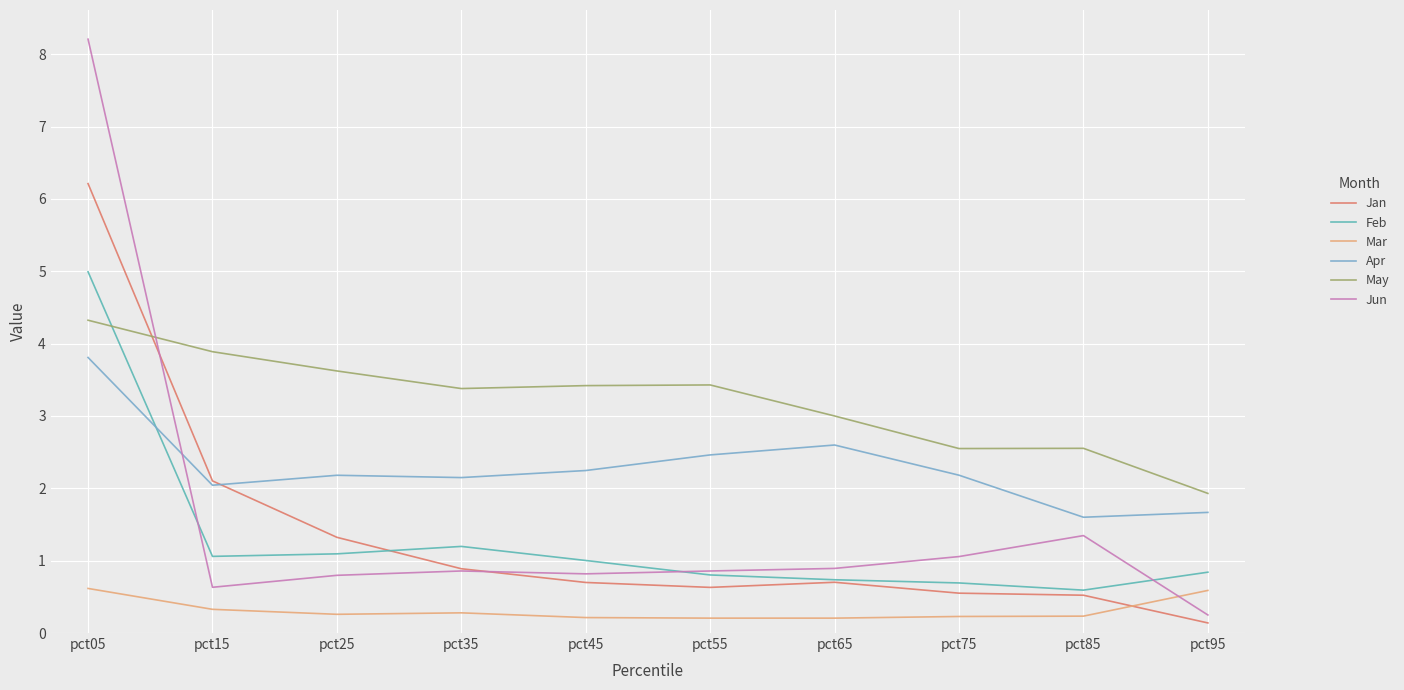

At which category does the chart reach its peak across all series?

pct05